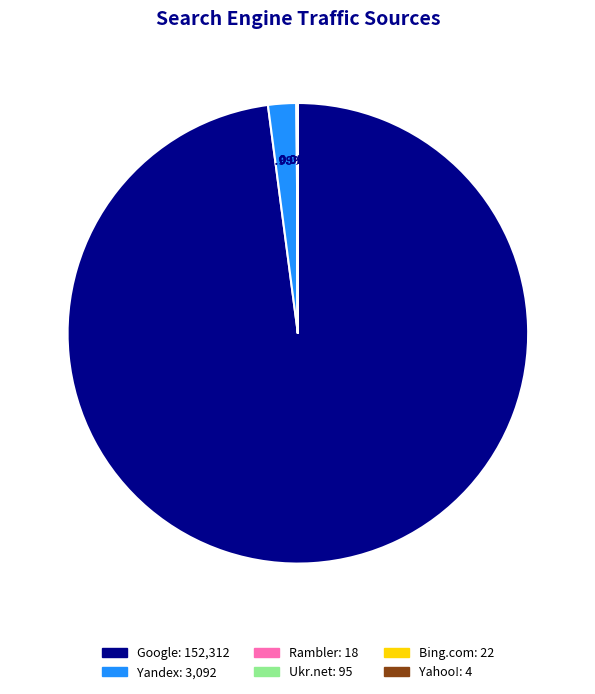

Is there any slice that represents more than half of the pie?

Yes